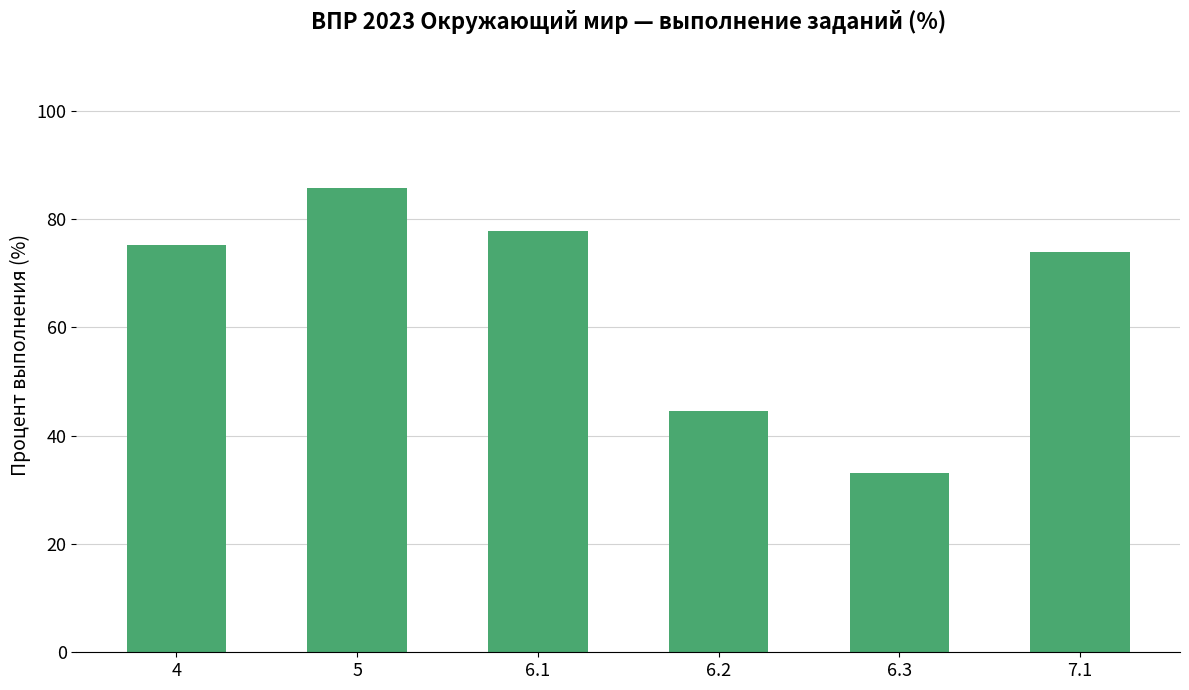

The chart shows a value of 111.1 at 6.1. True or false?

False